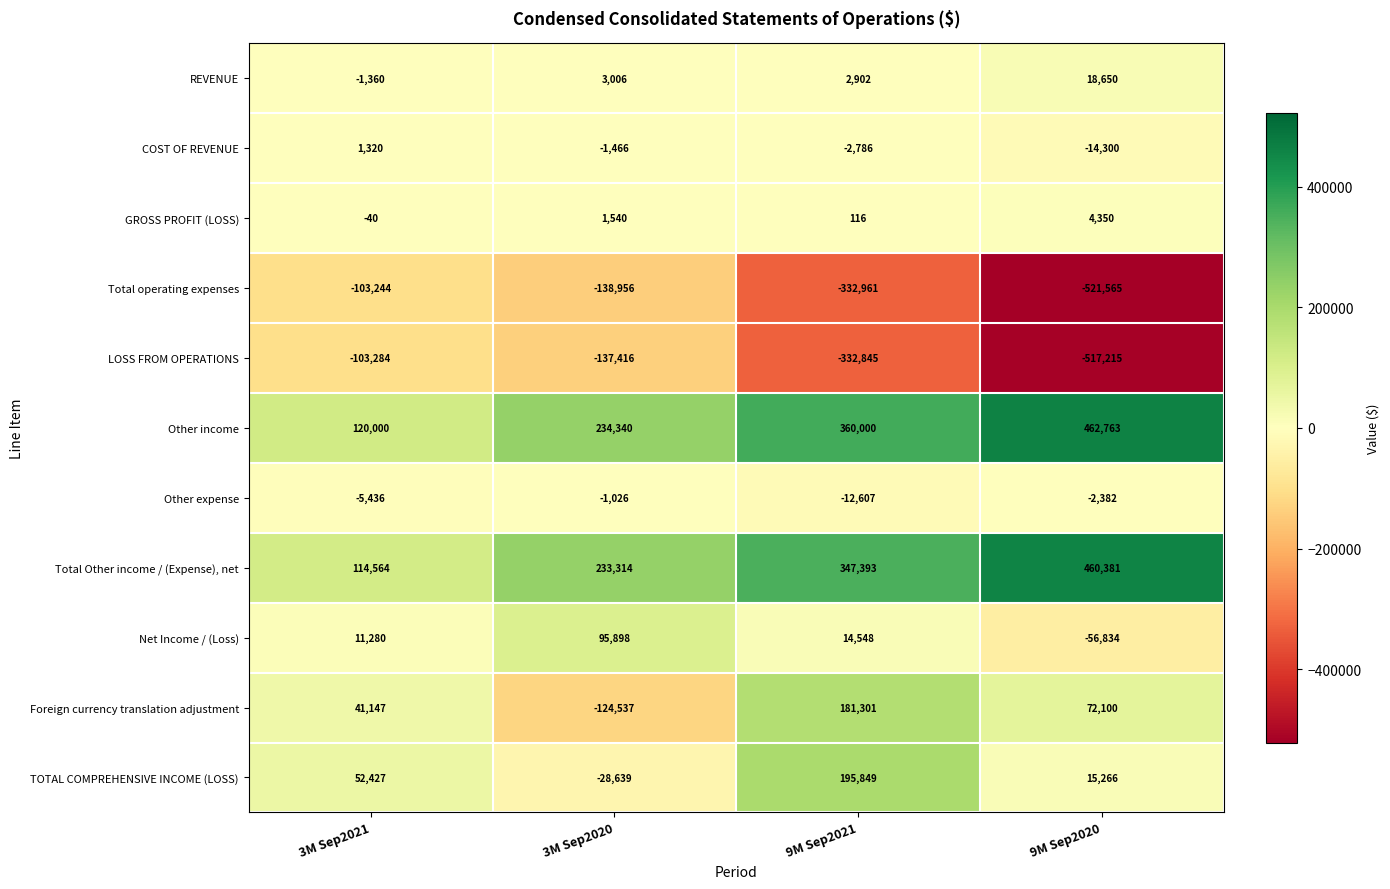

At 9M Sep2021, list the series in order from smallest to largest.

Total operating expenses, LOSS FROM OPERATIONS, Other expense, COST OF REVENUE, GROSS PROFIT (LOSS), REVENUE, Net Income / (Loss), Foreign currency translation adjustment, TOTAL COMPREHENSIVE INCOME (LOSS), Total Other income / (Expense), net, Other income